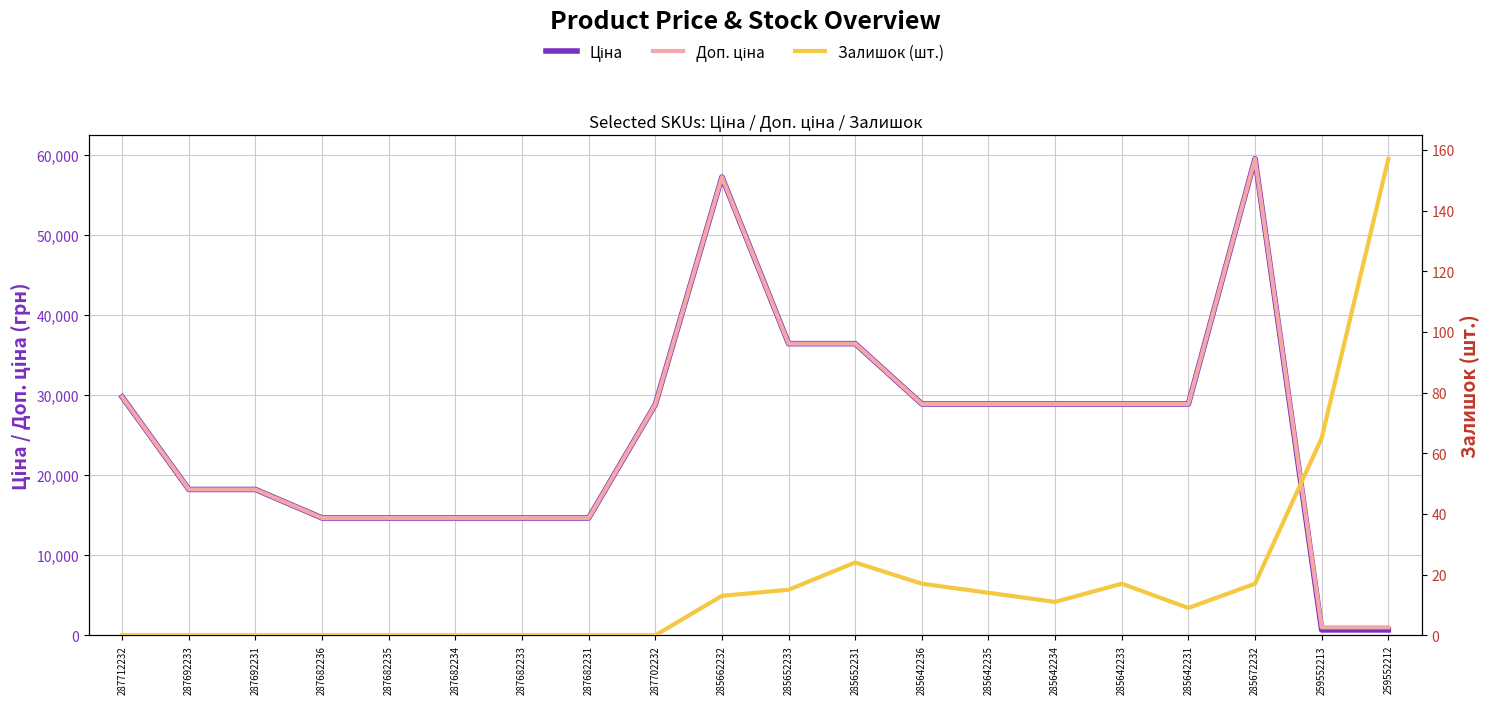

Which series has the largest total across all categories?

Доп. ціна